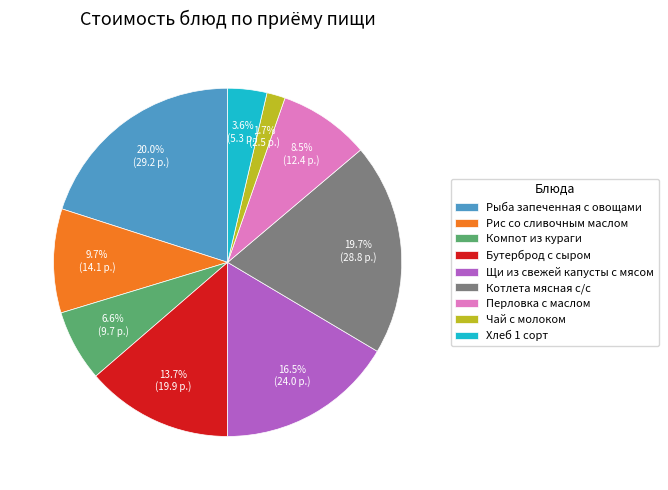

What is the ratio of the value at Щи из свежей капусты с мясом to the value at Компот из кураги?

2.5